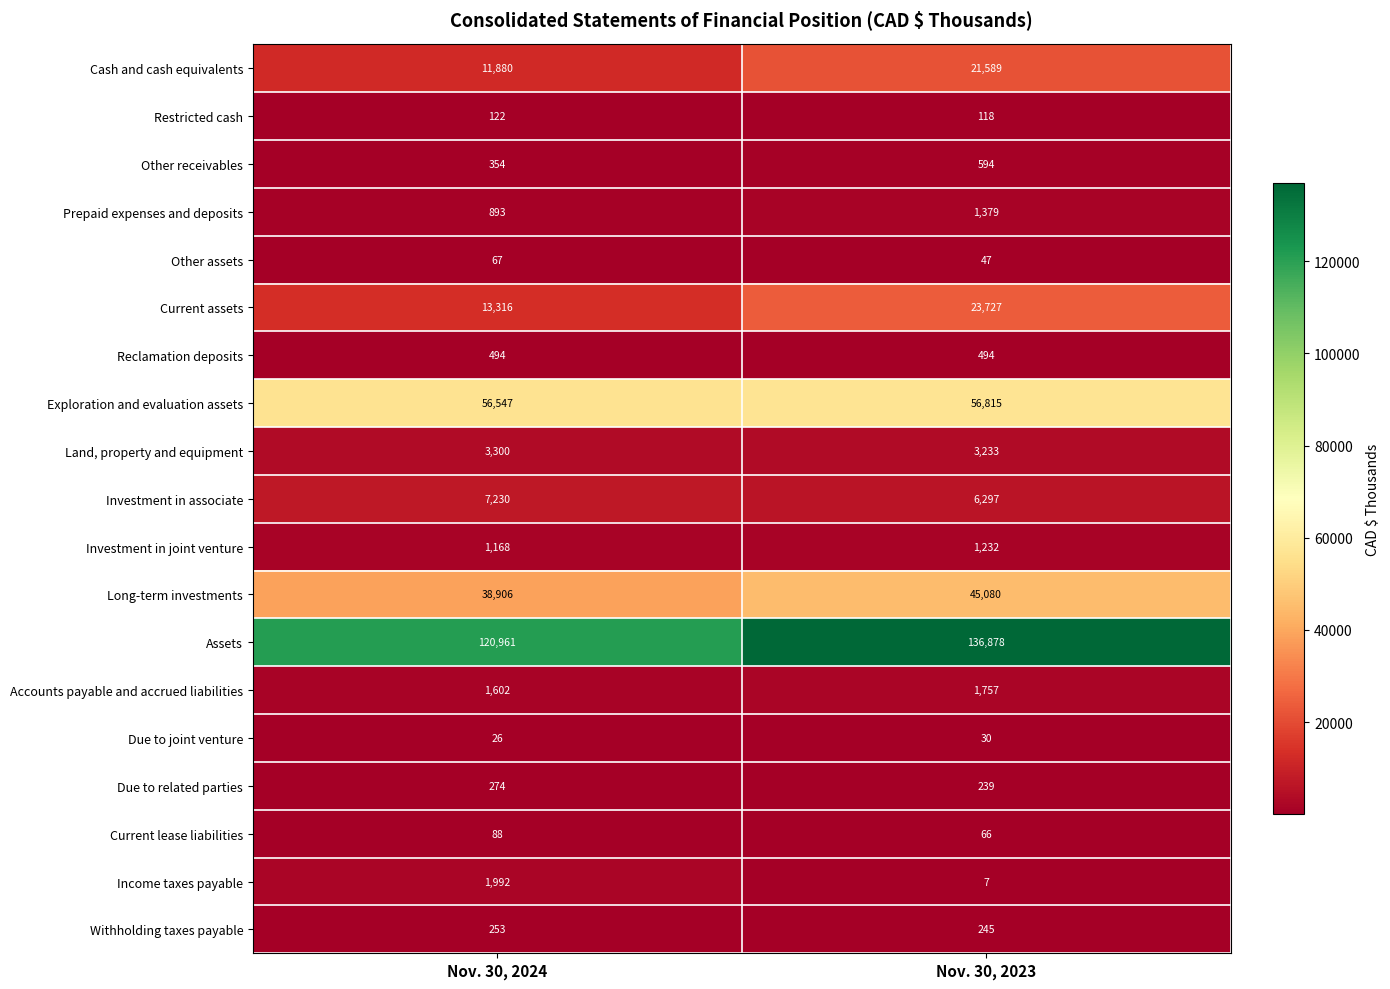

At which category is the sum across all series the highest?

Nov. 30, 2023